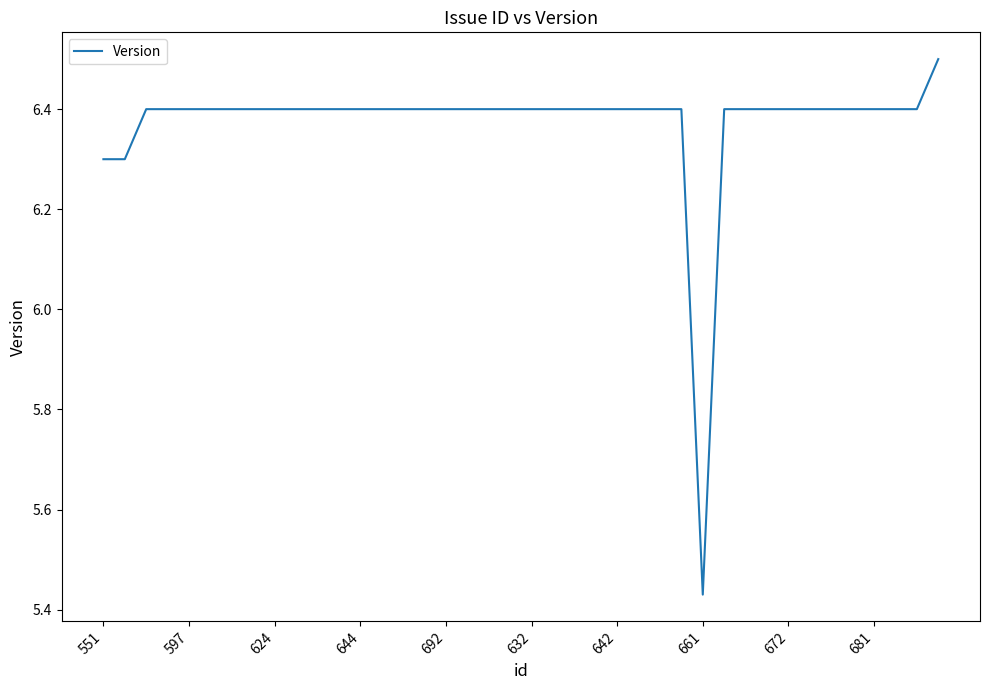

What is the difference between the maximum and minimum values?

1.1